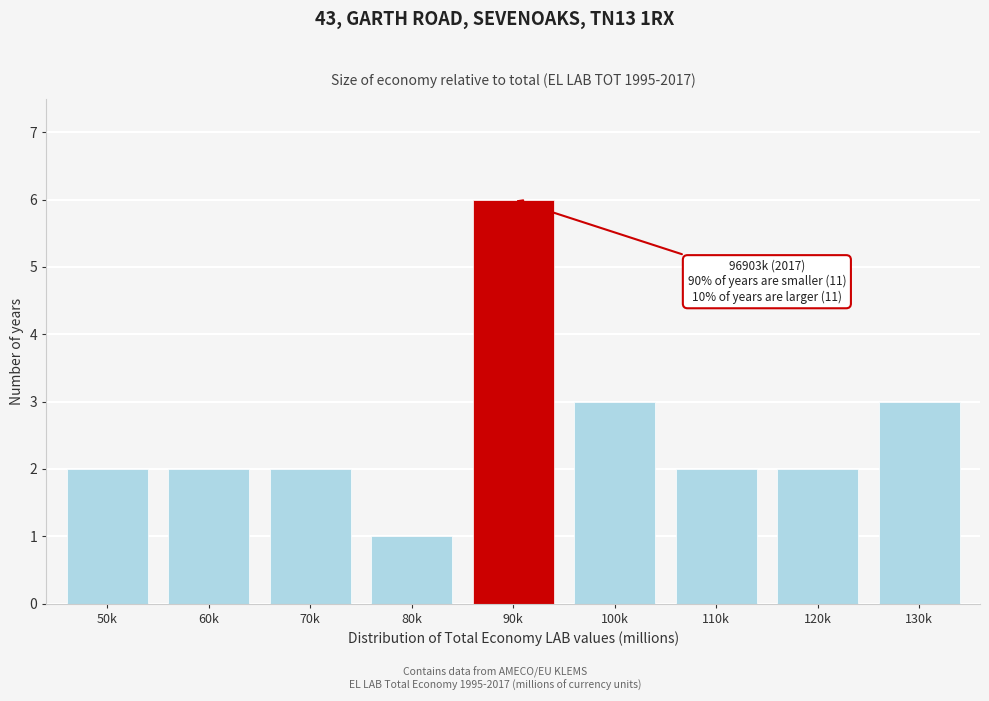

Reading left to right, what are all the values shown in this chart?

50k=2	60k=2	70k=2	80k=1	90k=6	100k=3	110k=2	120k=2	130k=3